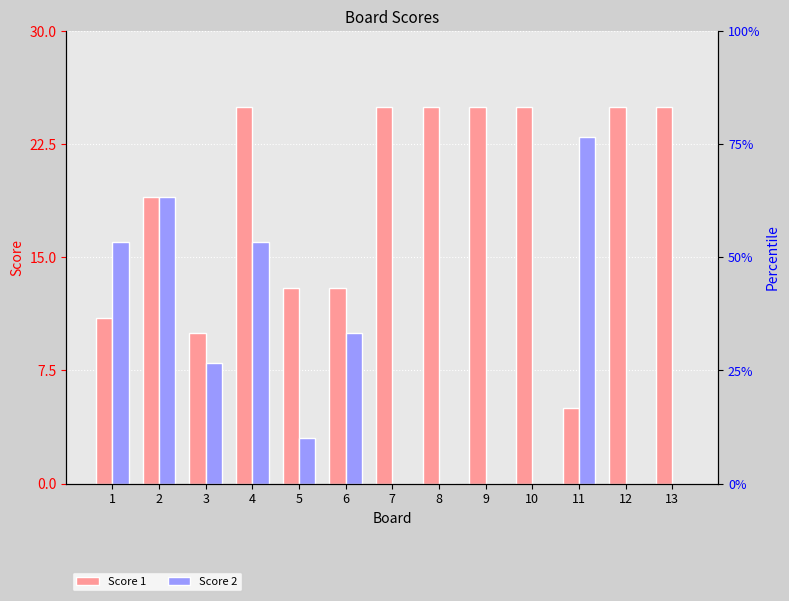

What is the value of the Score 1 bar at the 9th from the left?

25